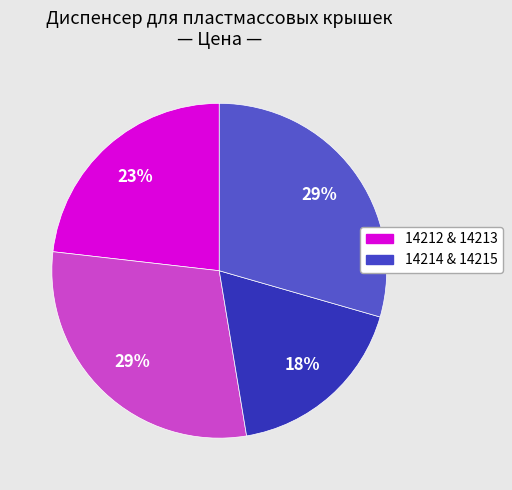

Is there a majority slice in this chart?

No